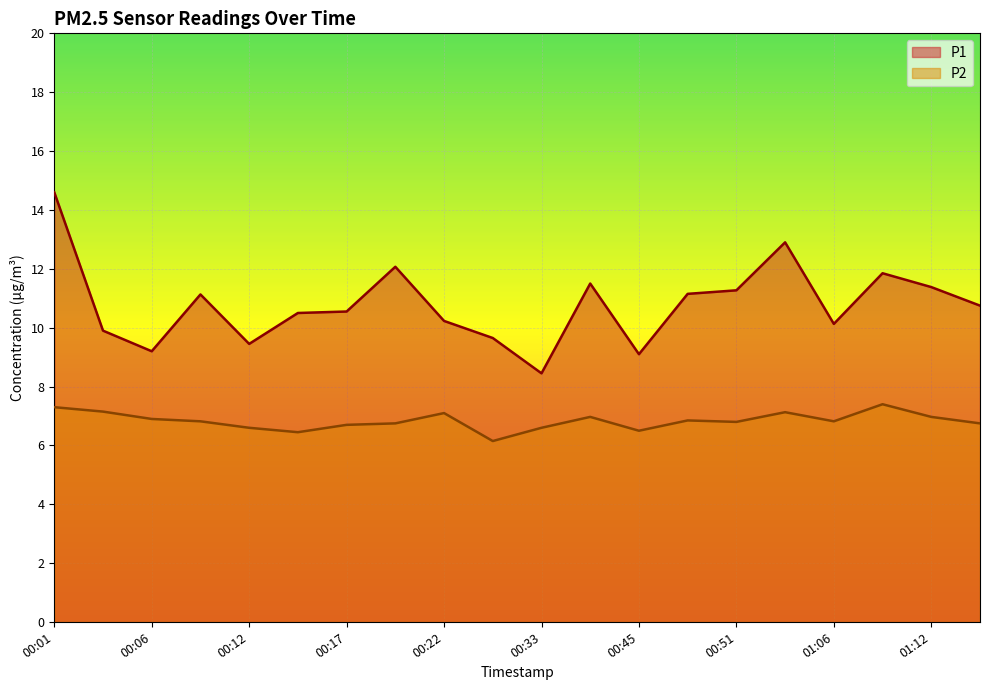

Rank the series by their average value, from lowest to highest.

P2, P1